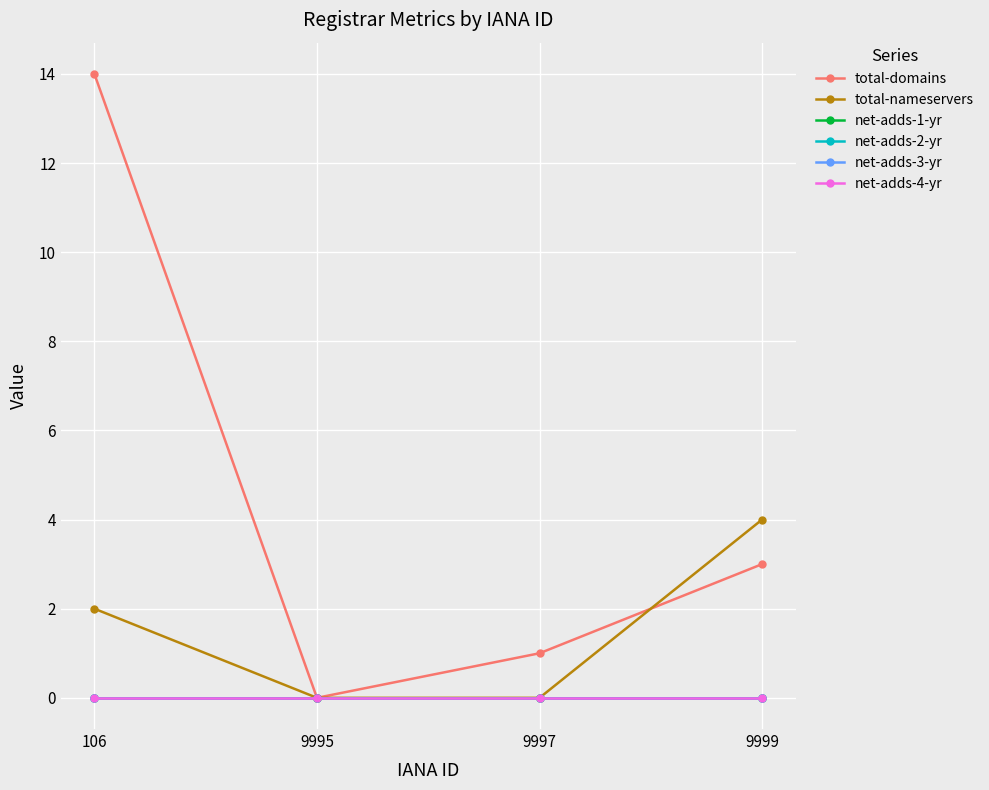

The value of net-adds-1-yr at 9999 is 0. True or false?

True